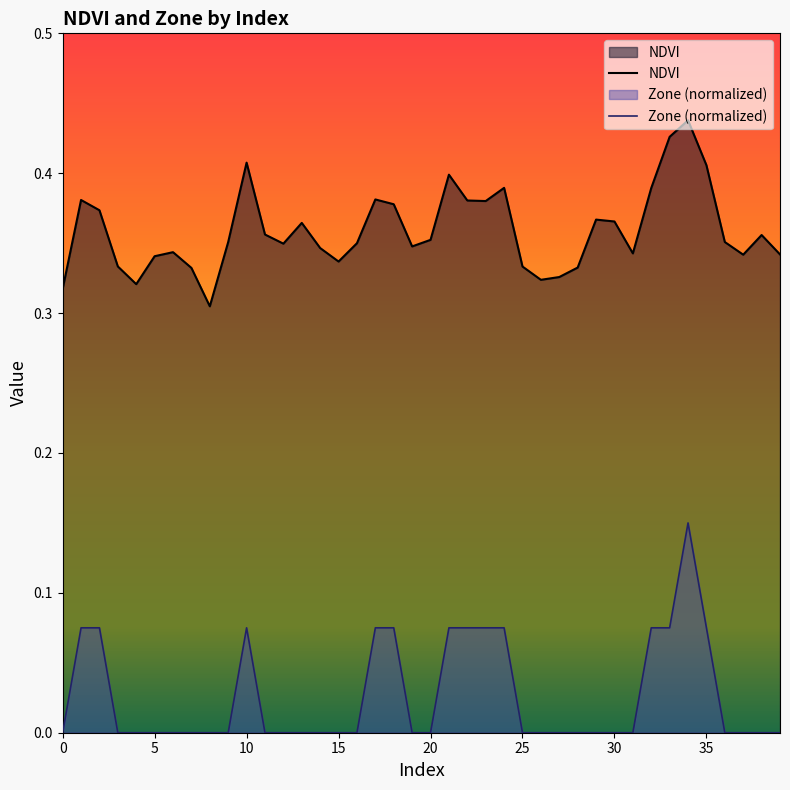

Which series has the largest total across all categories?

NDVI